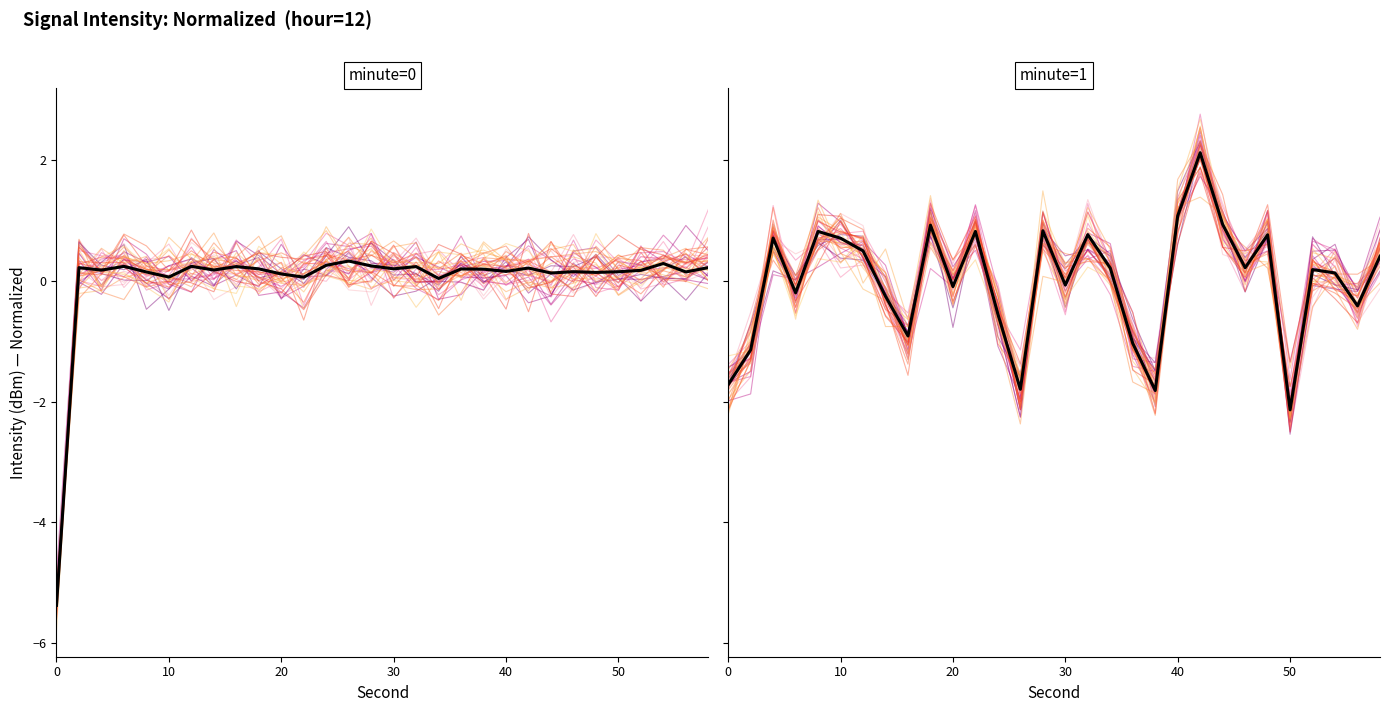

The intensity_min0 series shows 0.4 at 54. True or false?

False